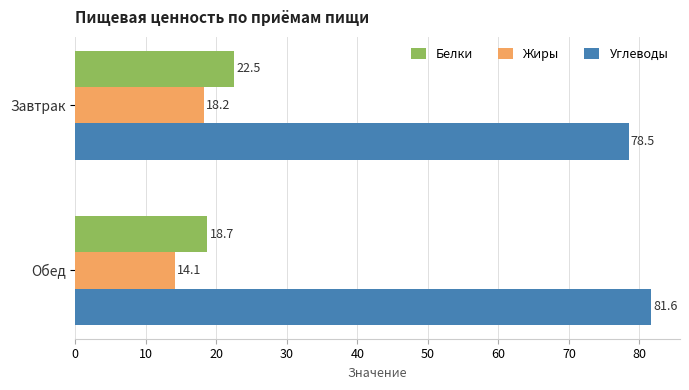

How many categories are shown in the chart?

2